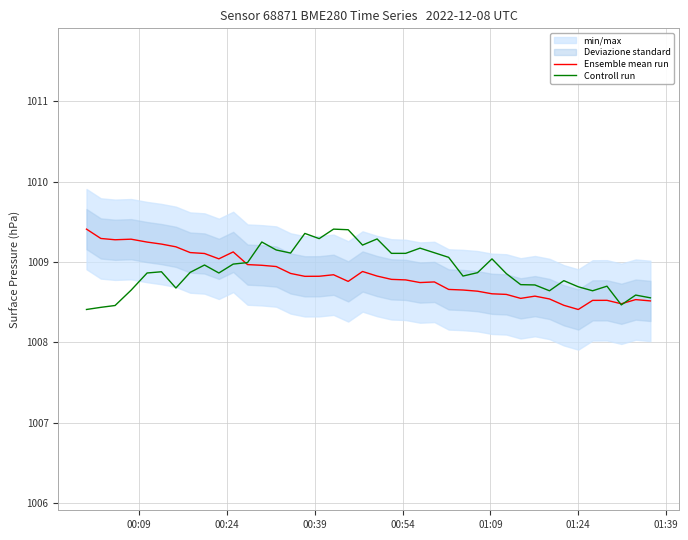

What is the lowest value of the Ensemble mean run series?

1008.4